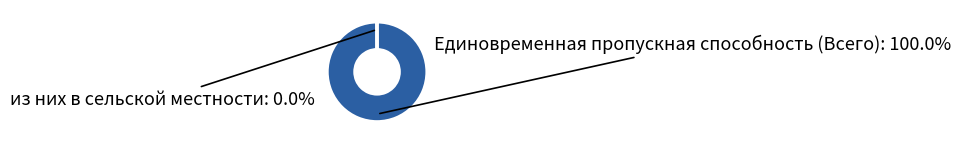

What is the smallest slice in the pie chart?

из них в сельской местности